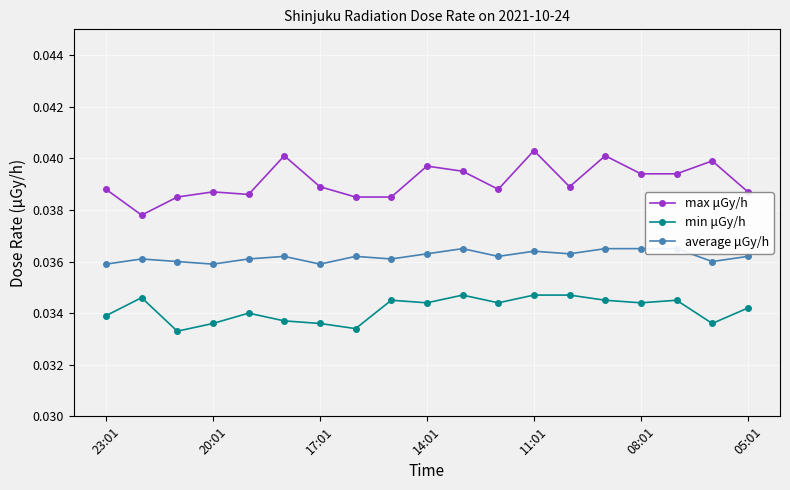

List the series in order of their overall mean, highest first.

max μGy/h, average μGy/h, min μGy/h